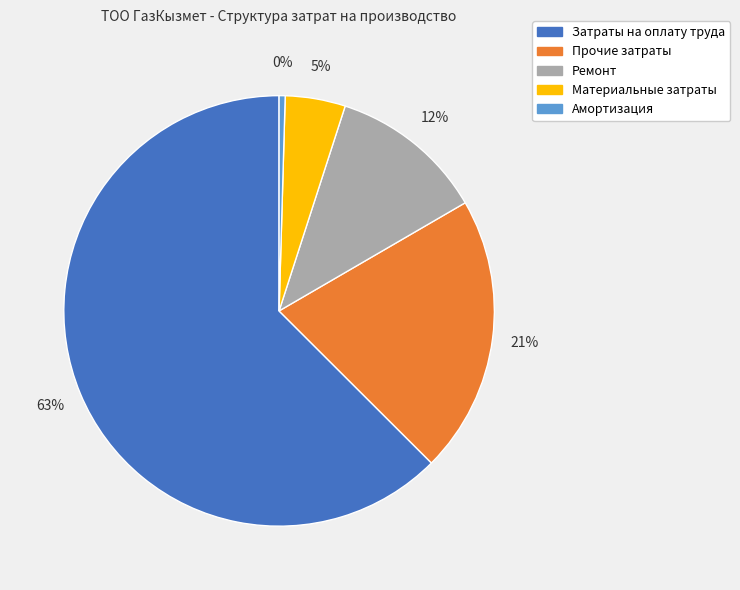

Rank the categories by value from highest to lowest.

Затраты на оплату труда, Прочие затраты, Ремонт, Материальные затраты, Амортизация